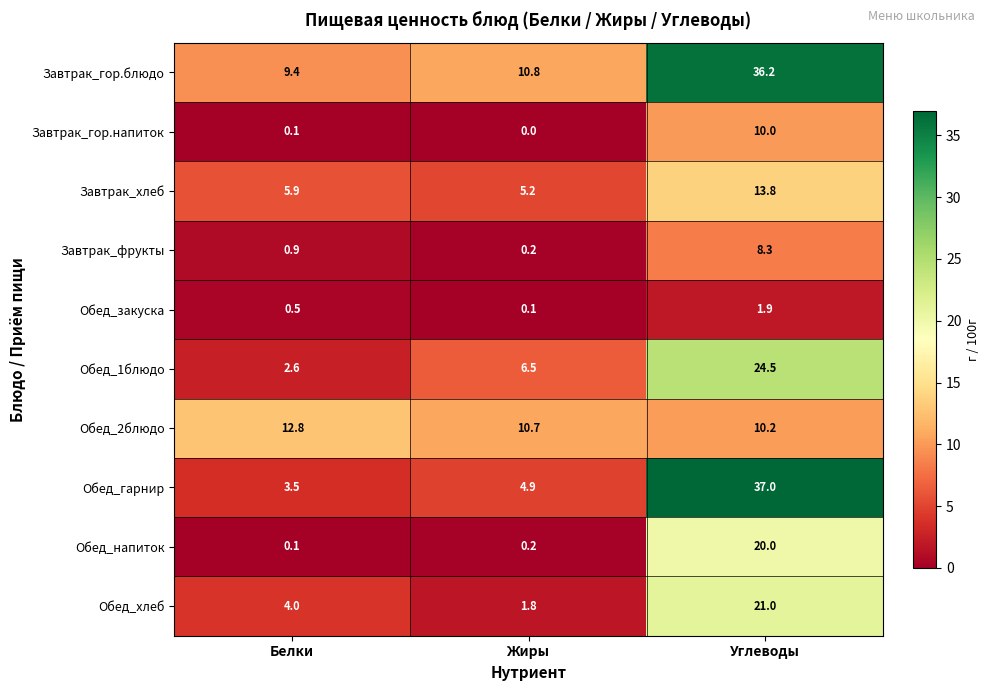

Which label corresponds to the smallest value in the chart?

Жиры